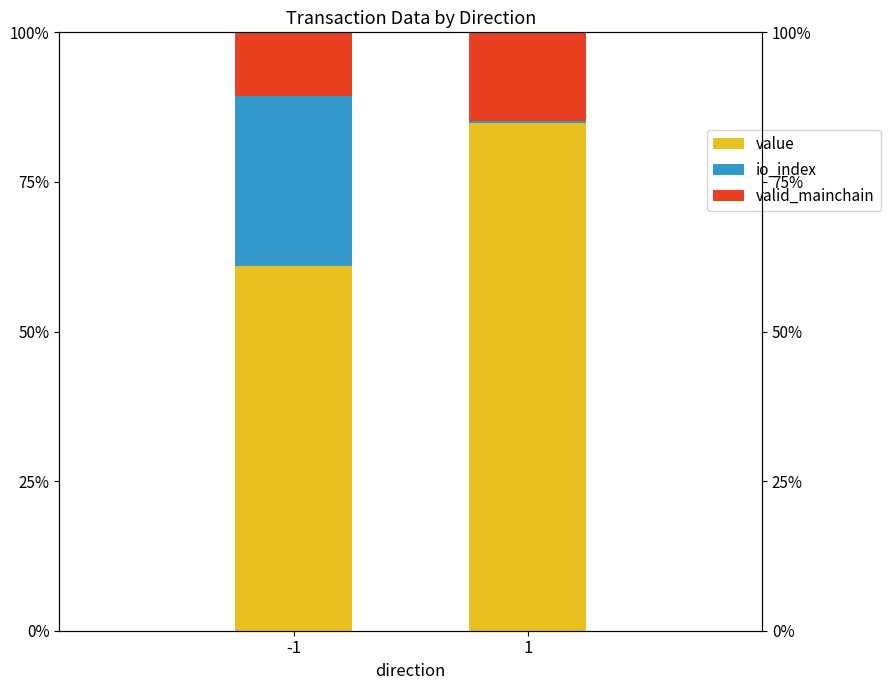

Reading right to left, extract all data points from this chart.

value: 84.9	60.9
io_index: 0.3	28.4
valid_mainchain: 14.8	10.6